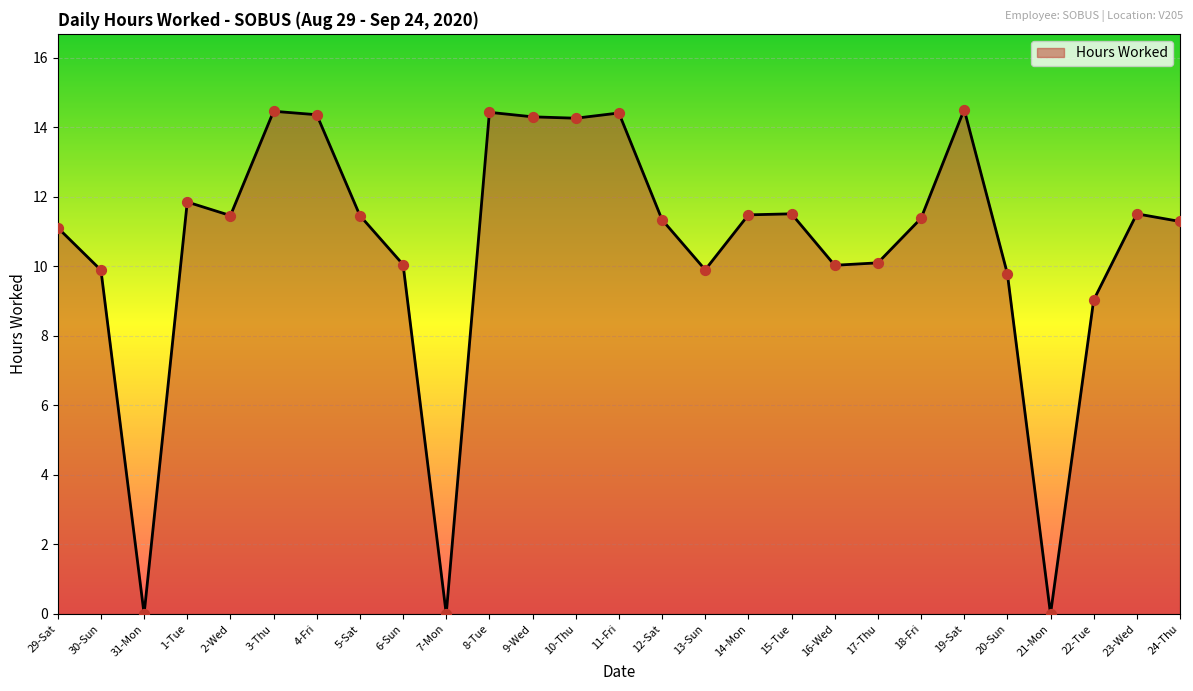

What is the change in value from 12-Sat to 17-Thu?

-1.2